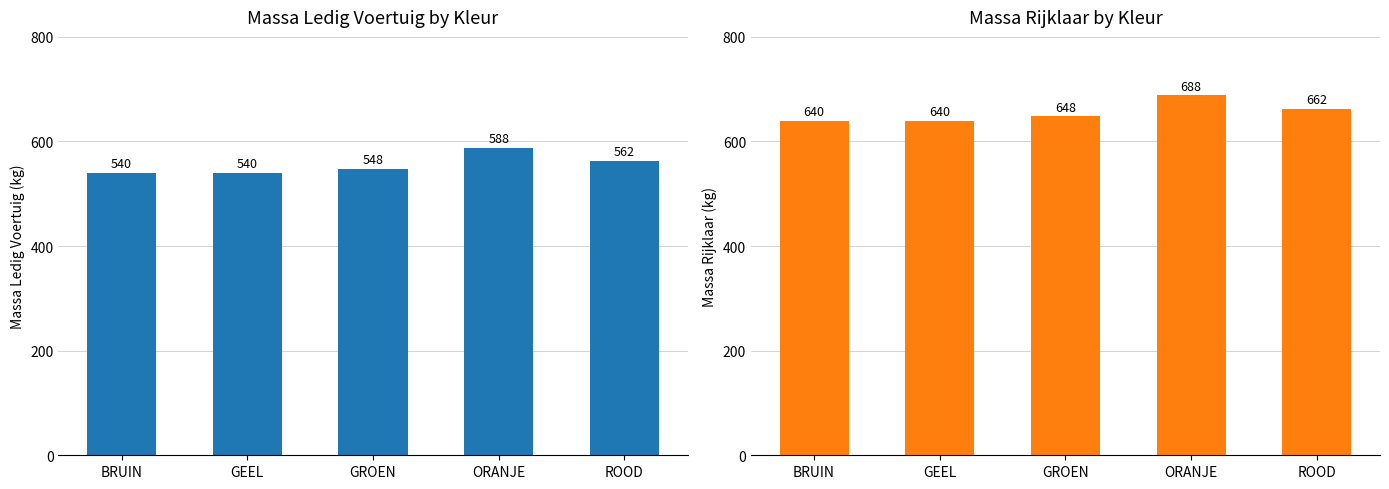

What is the sum of the Massa Ledig Voertuig (kg) values at ORANJE and BRUIN?

1128.3